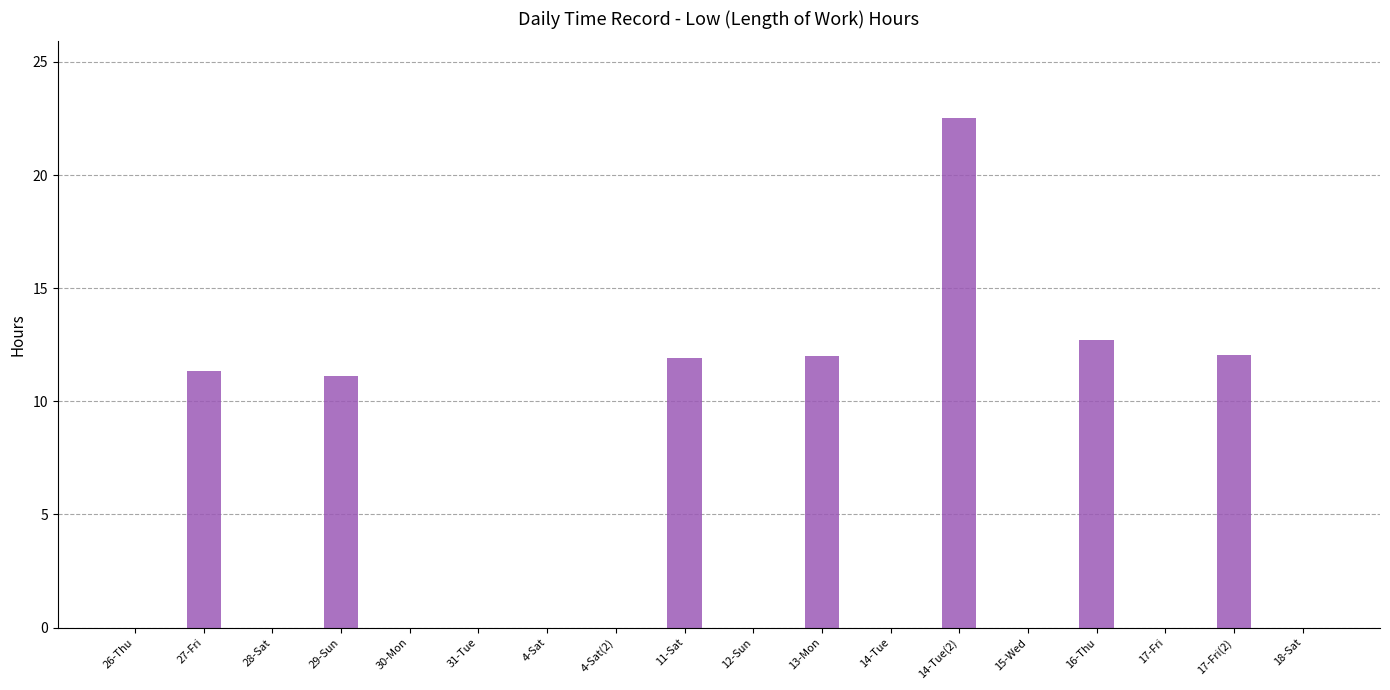

The value at 16-Thu is 12.7. True or false?

True